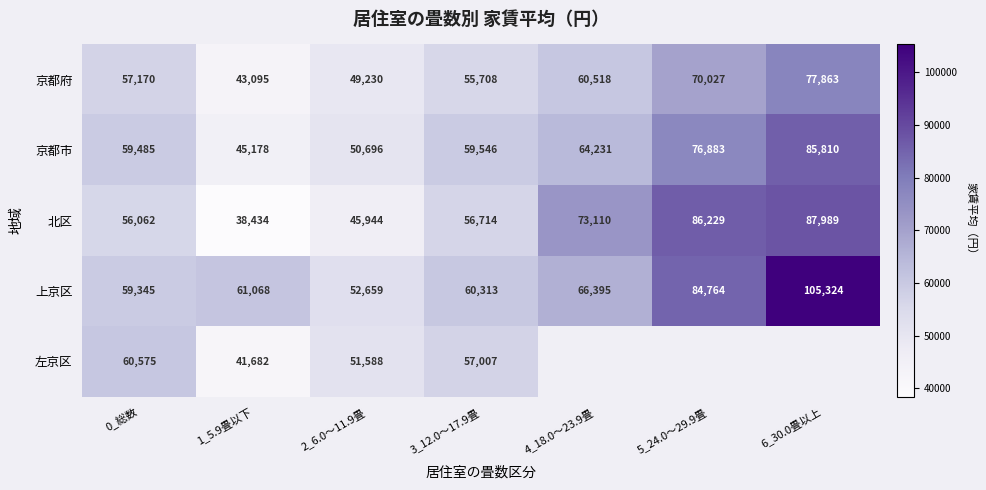

What is the difference between the 上京区 values at 1_5.9畳以下 and 3_12.0～17.9畳?

755